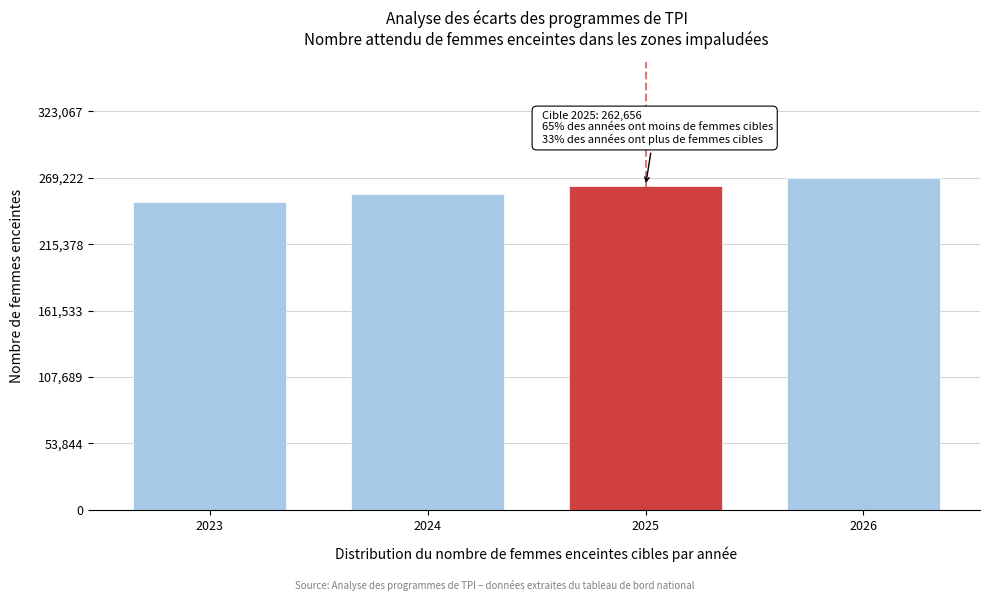

What is the difference between the values at 2026 and 2023?

19222.7